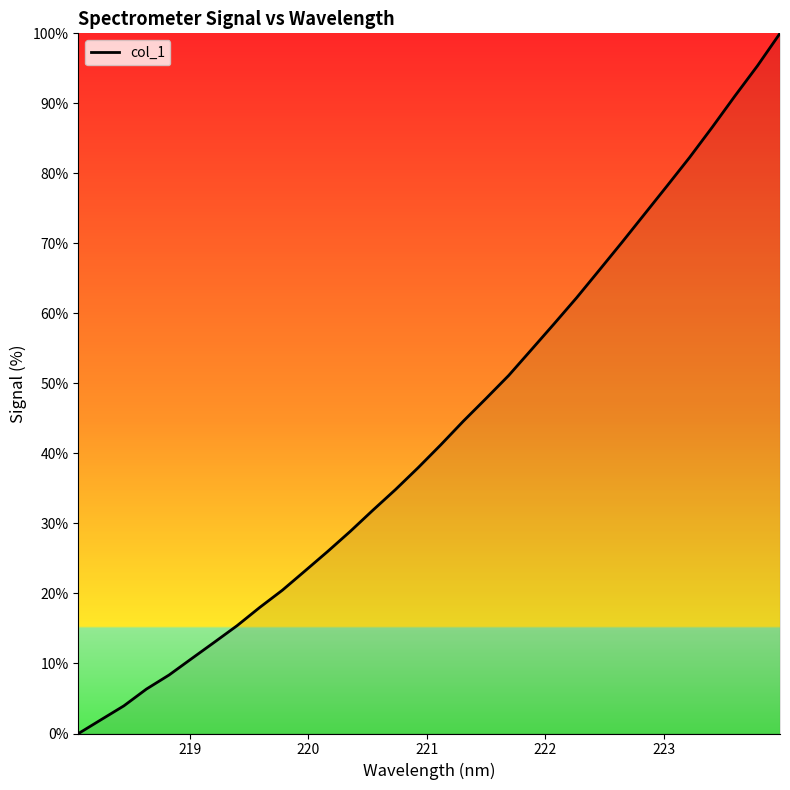

Does the chart display data point markers on the line(s)?

No